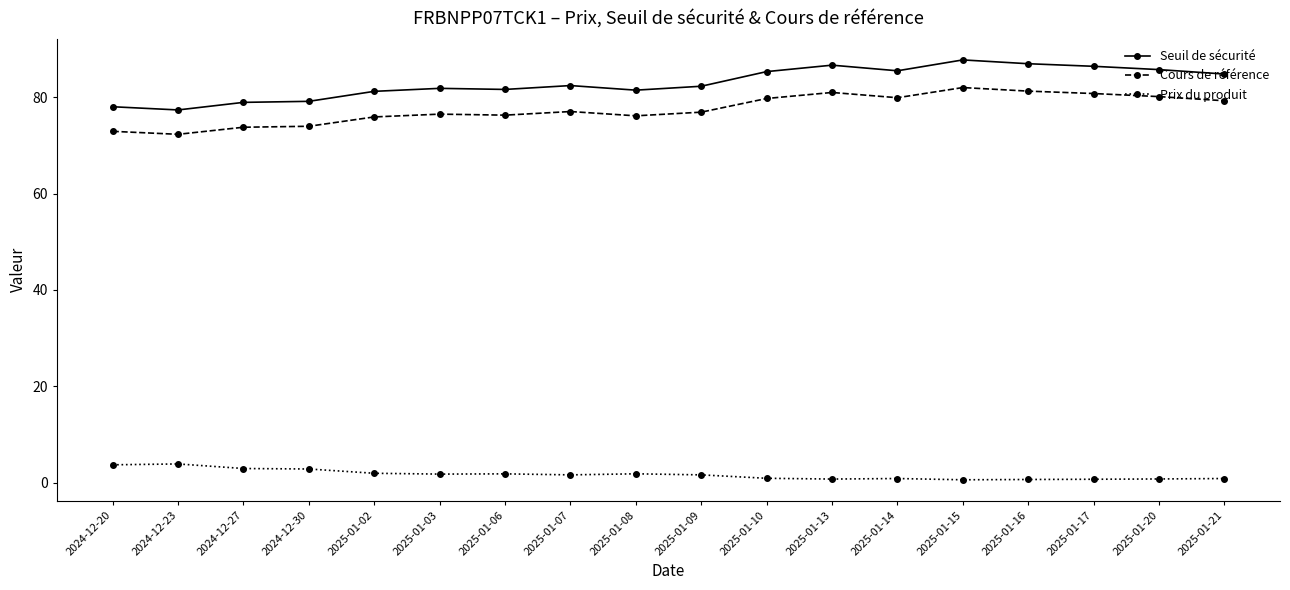

True or false: Prix du produit and Seuil de sécurité intersect in this chart.

False